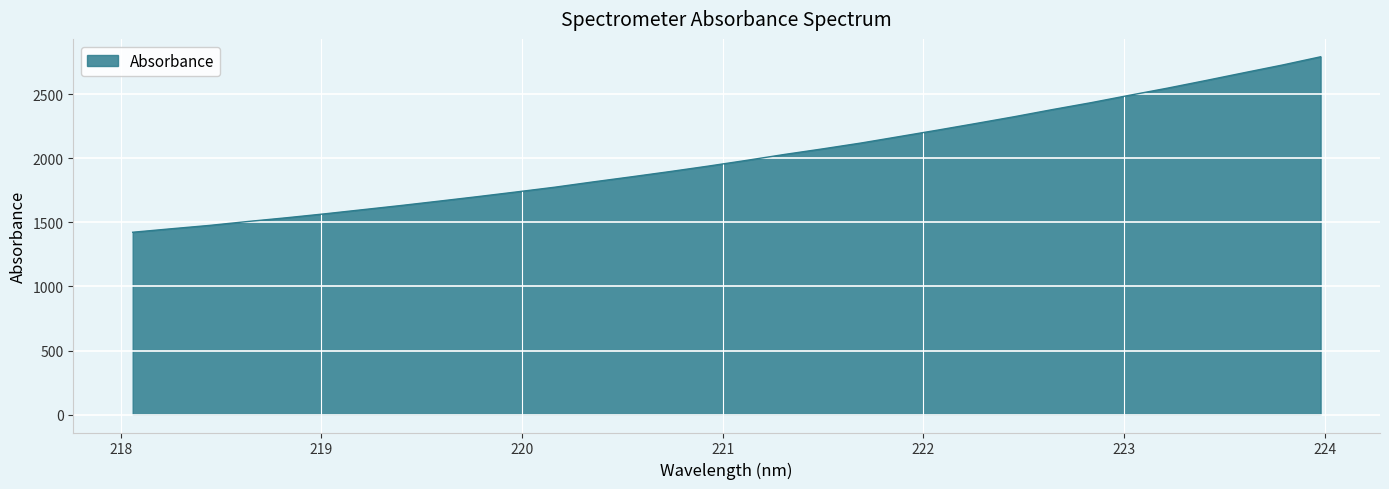

How many values exceed 1984?

16